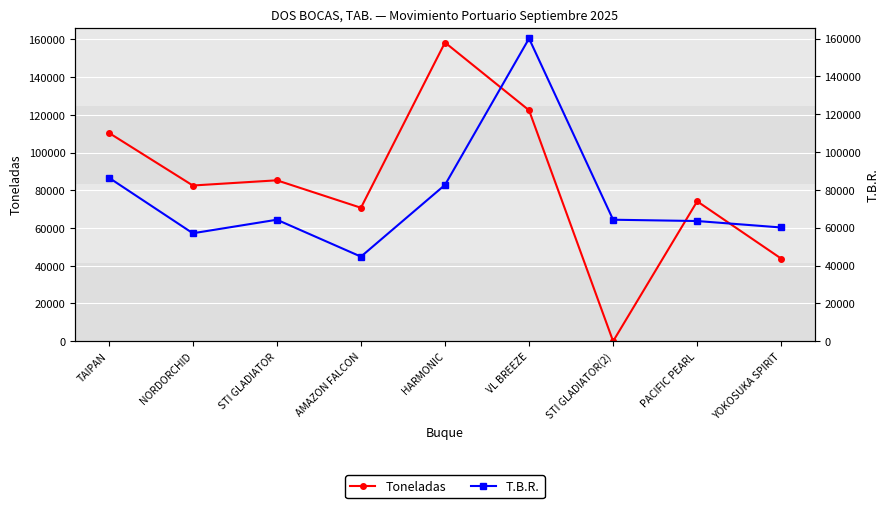

What is the sum of the T.B.R. values at TAIPAN and STI GLADIATOR(2)?

150750.0